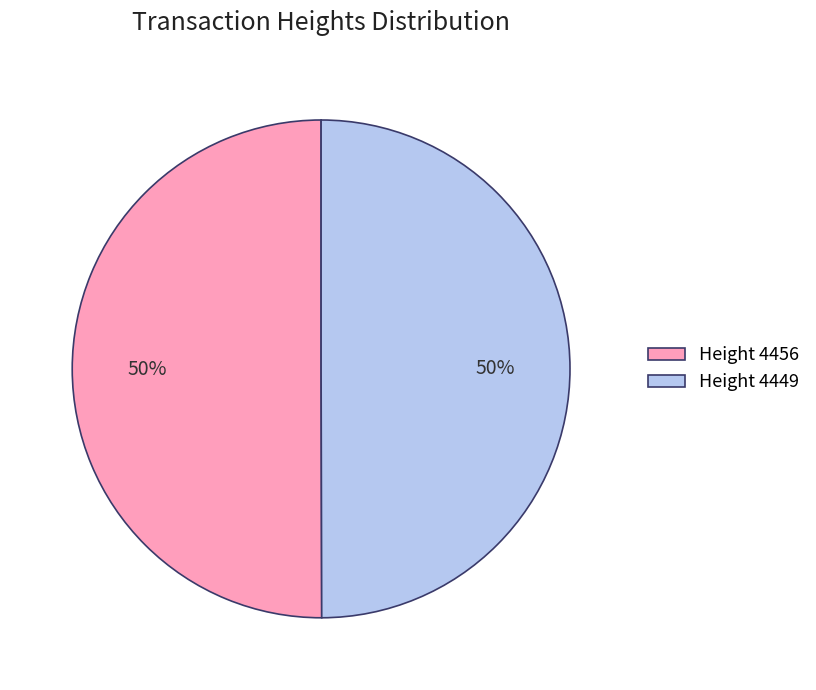

How many slices are in this pie chart?

2